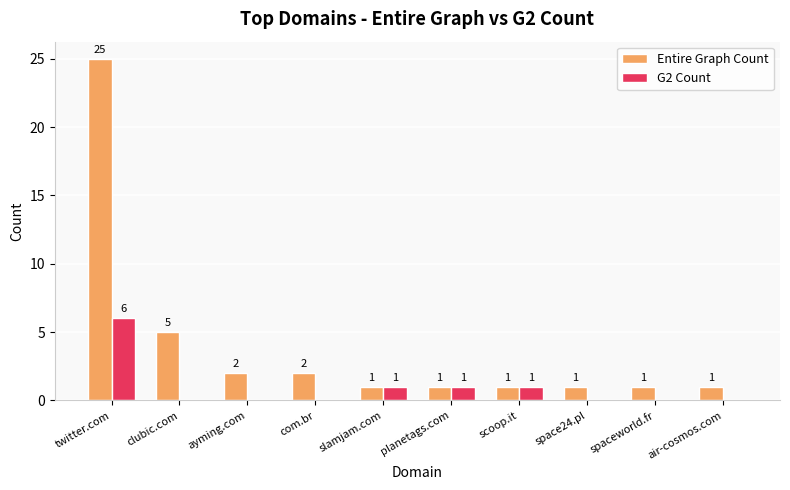

Which category has the highest value in the G2 Count series?

twitter.com